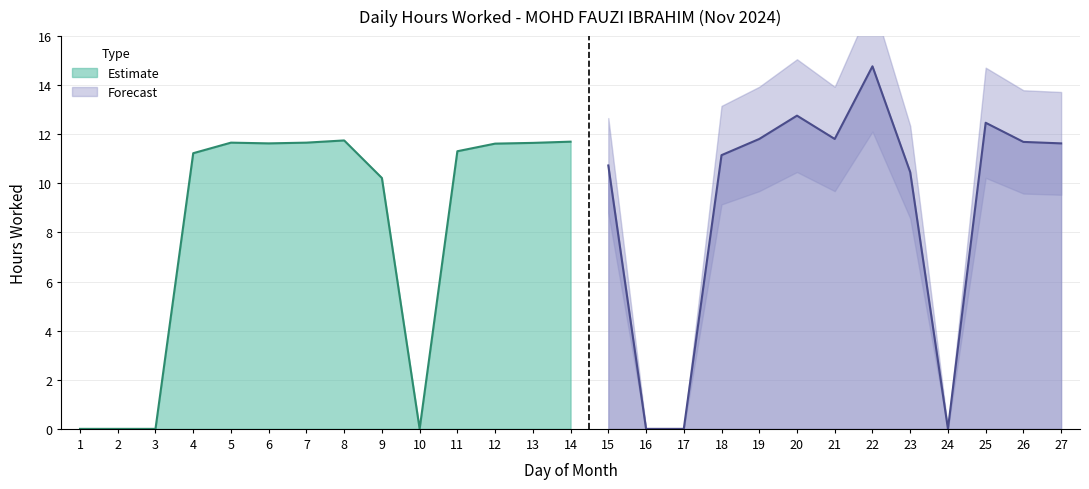

List the labels in order of value, largest first.

22, 20, 25, 19, 21, 8, 14, 26, 5, 7, 13, 6, 27, 12, 11, 4, 18, 15, 23, 9, 1, 2, 3, 10, 16, 17, 24